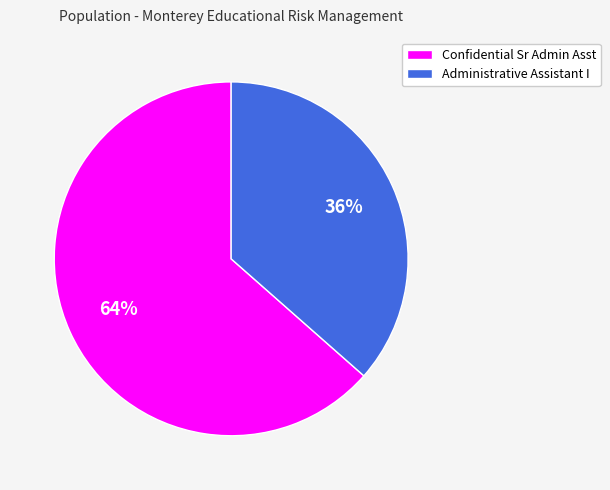

Combined, do Administrative Assistant I and Confidential Sr Admin Asst account for over 50%?

Yes